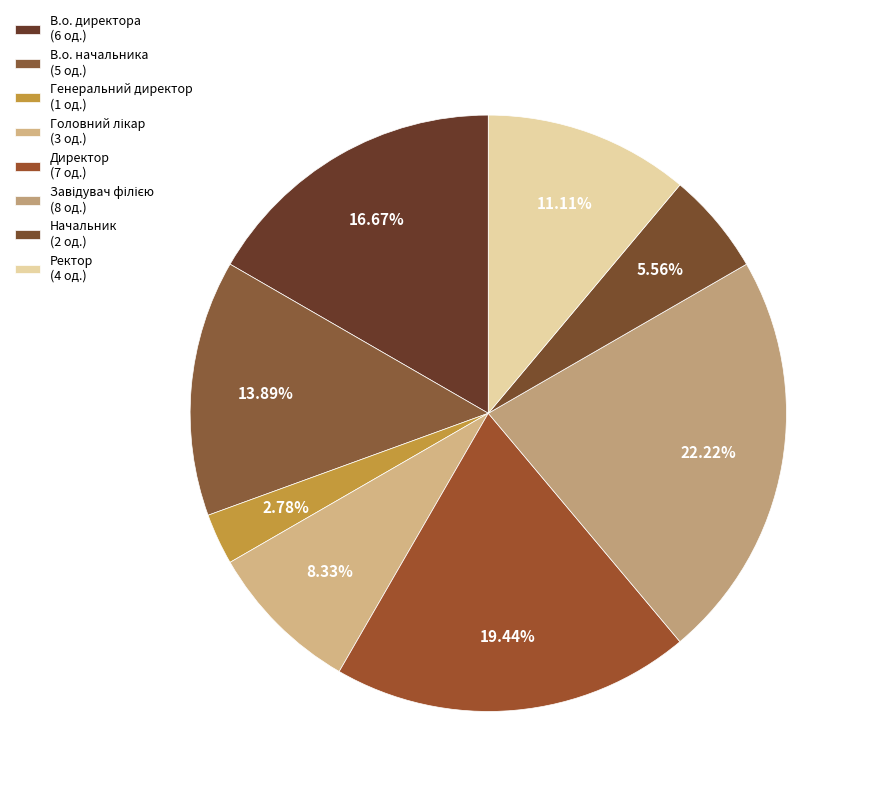

Is it true that Генеральний директор is 3% of the pie?

True